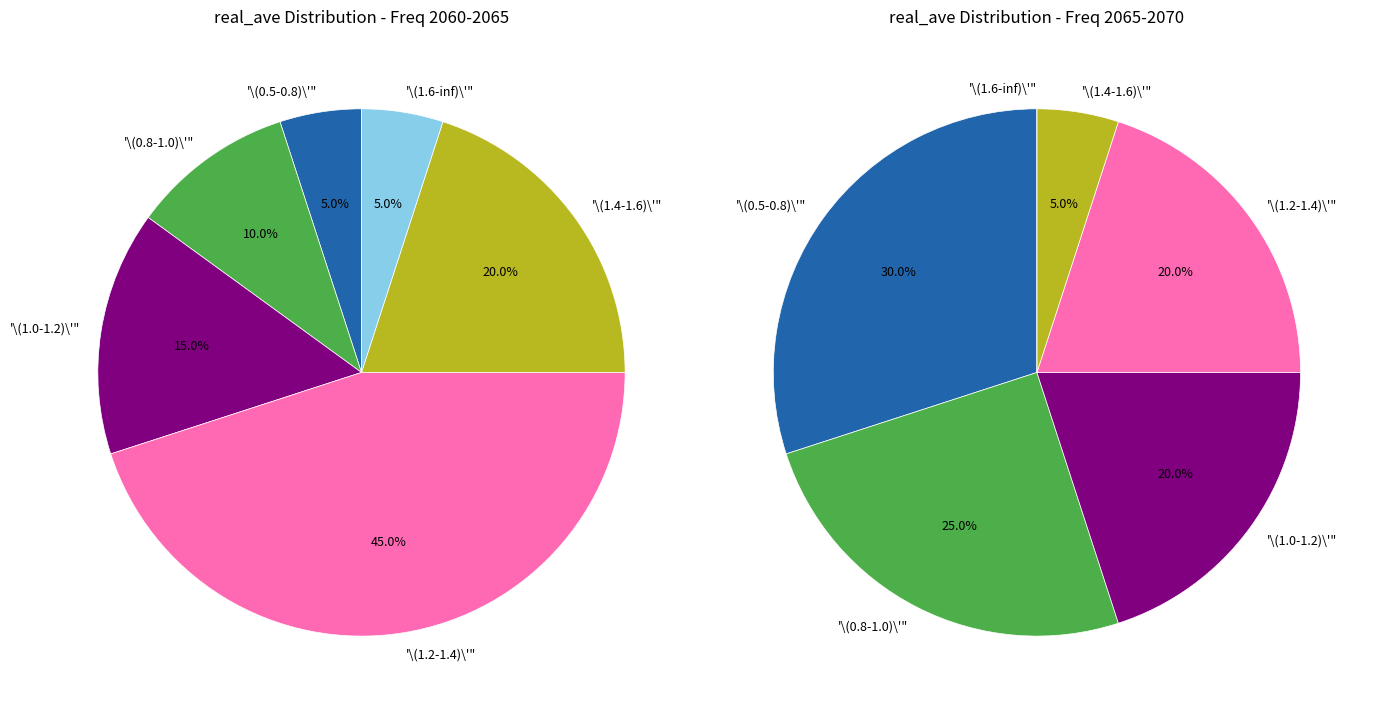

Is it true that 2062.5 is 1% of the pie?

False